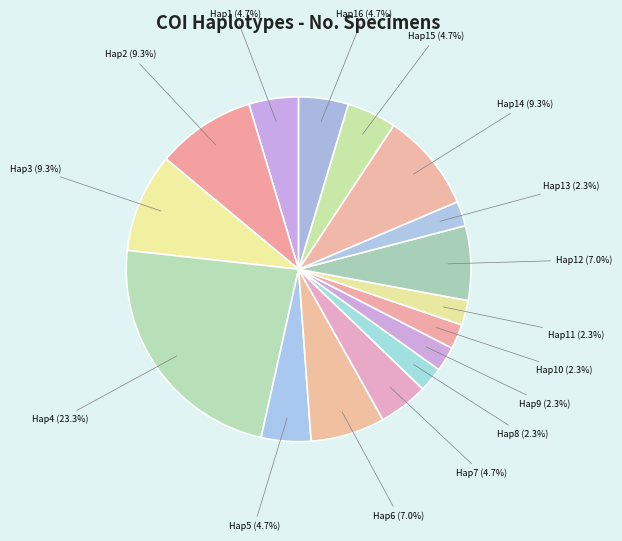

How many segments does this pie chart have?

16